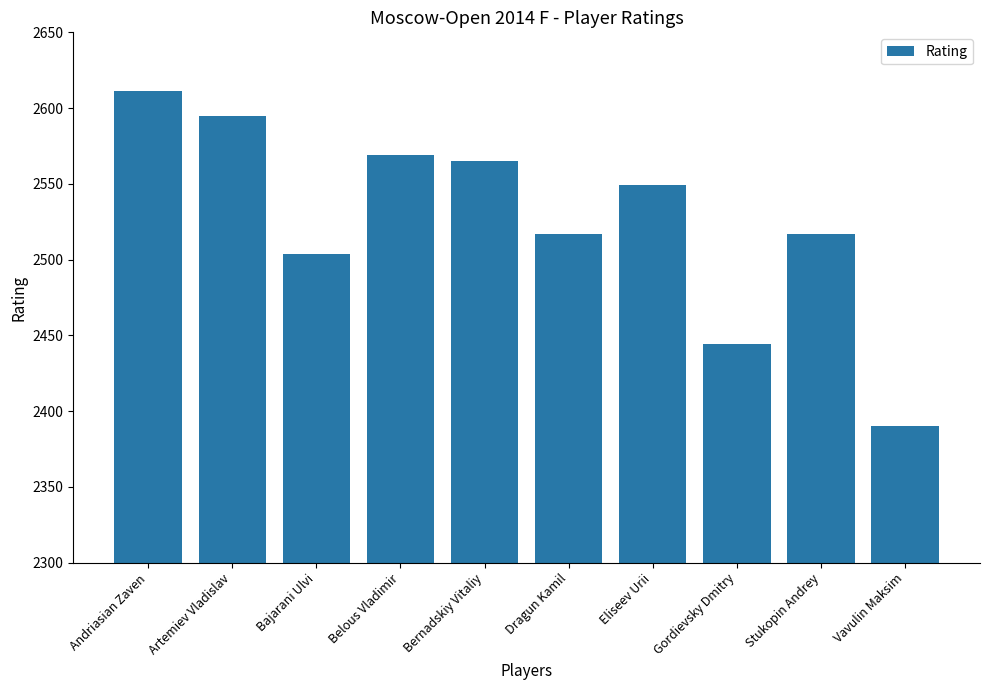

How many data points are less than 2549?

5